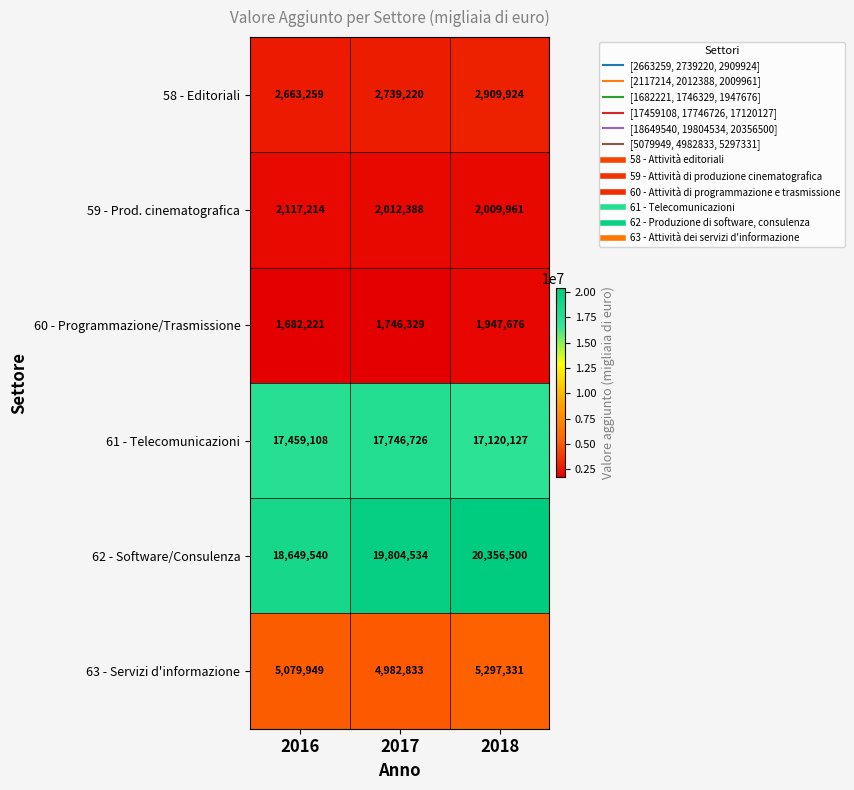

What is the smallest value displayed?

1682221